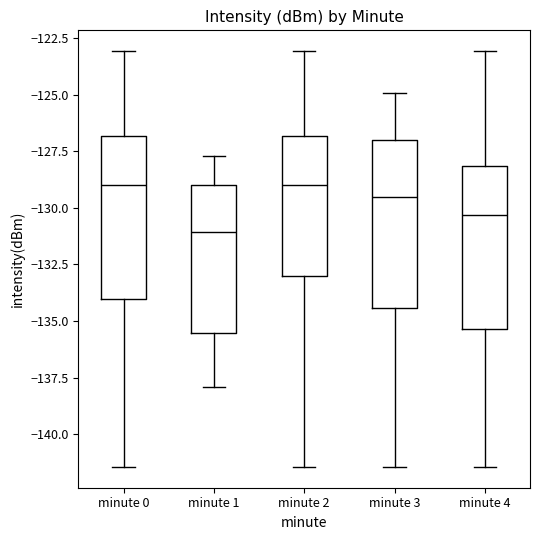

Reading left to right, read every box against the y-axis: the position of its median line, the range the box covers, and the ends of its whiskers. The values are not printed on the chart, so give them approximately, as read against the axis.

minute 0: median -129.0, box -134.0 to -127.0, whiskers -141.5 to -123.0
minute 1: median -131.0, box -135.5 to -129.0, whiskers -138.0 to -127.5
minute 2: median -129.0, box -133.0 to -127.0, whiskers -141.5 to -123.0
minute 3: median -129.5, box -134.5 to -127.0, whiskers -141.5 to -125.0
minute 4: median -130.5, box -135.5 to -128.0, whiskers -141.5 to -123.0